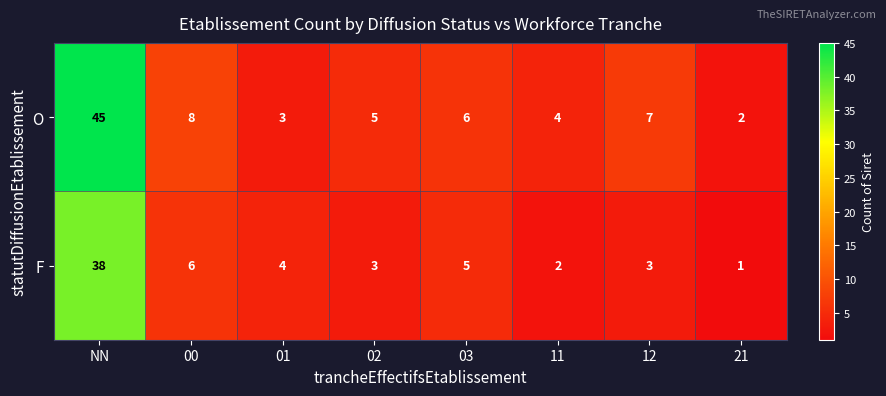

Is it true that F equals 2 at 12?

False